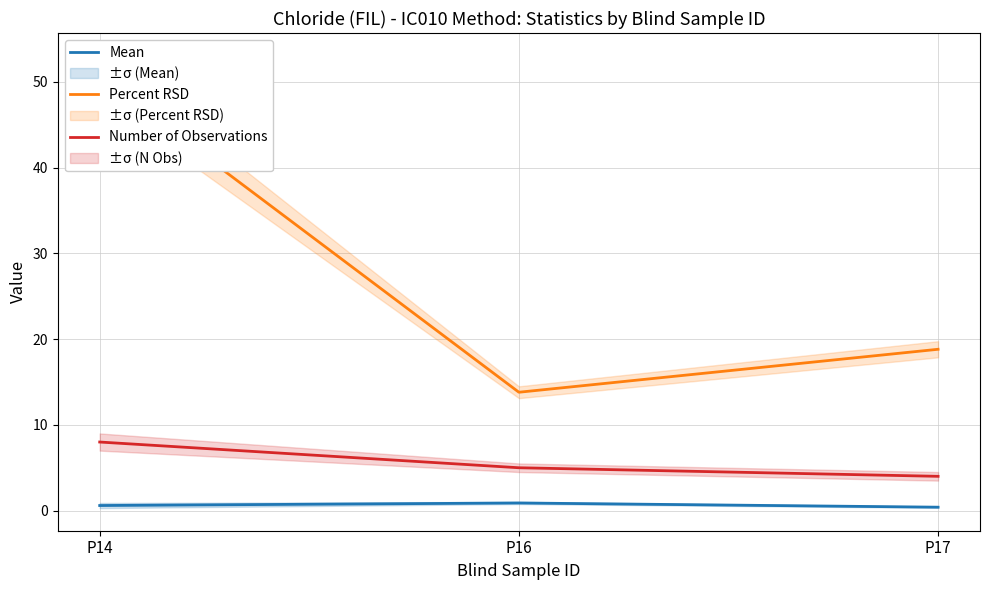

What is the greatest value displayed?

50.5